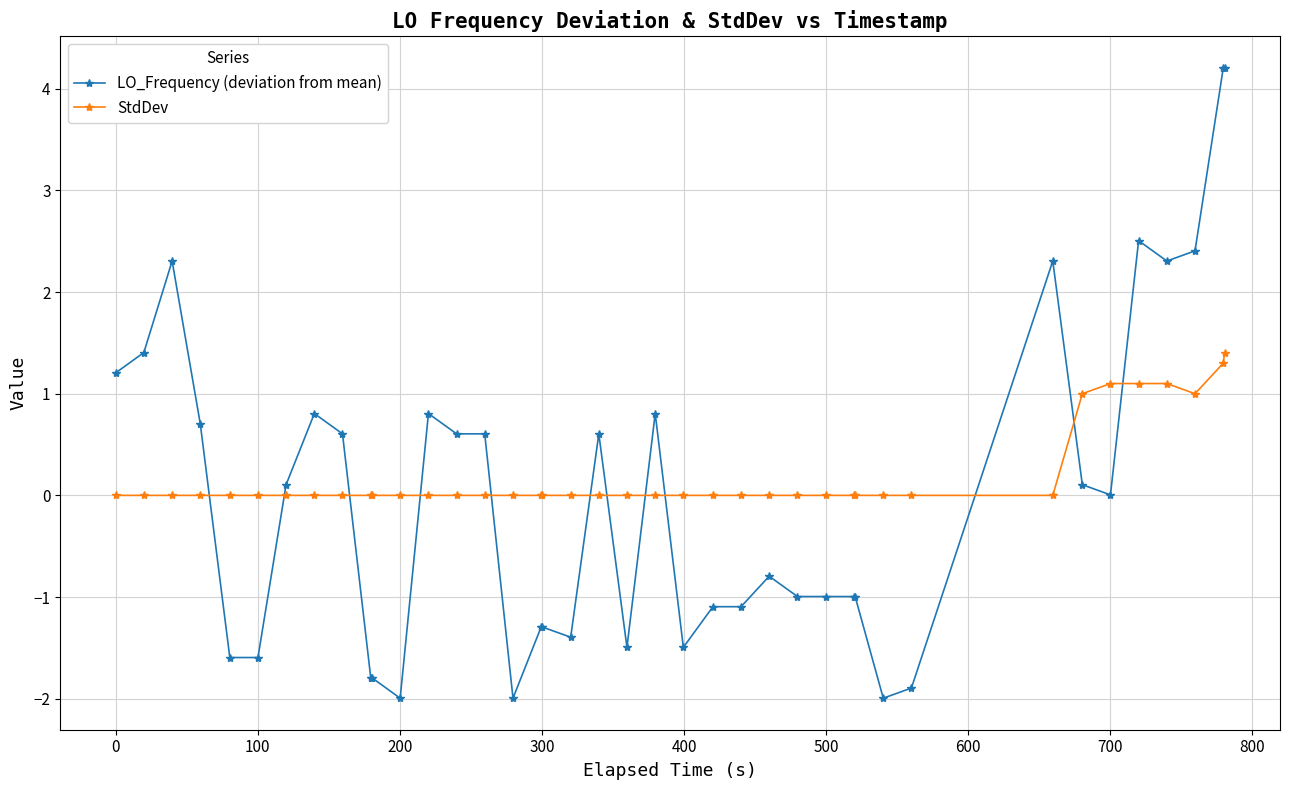

What is the difference between the maximum and second lowest values in the StdDev series?

1.4